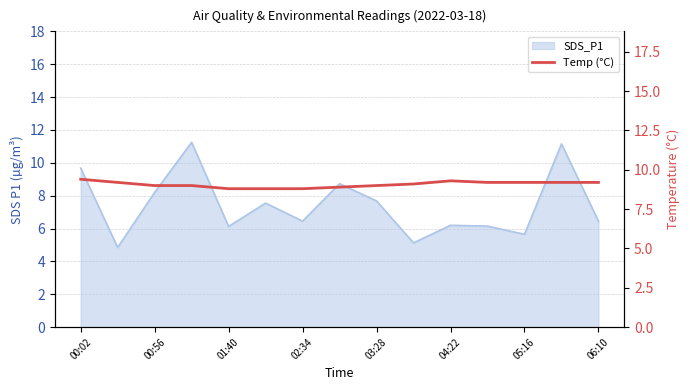

Does the chart display data point markers on the line(s)?

No